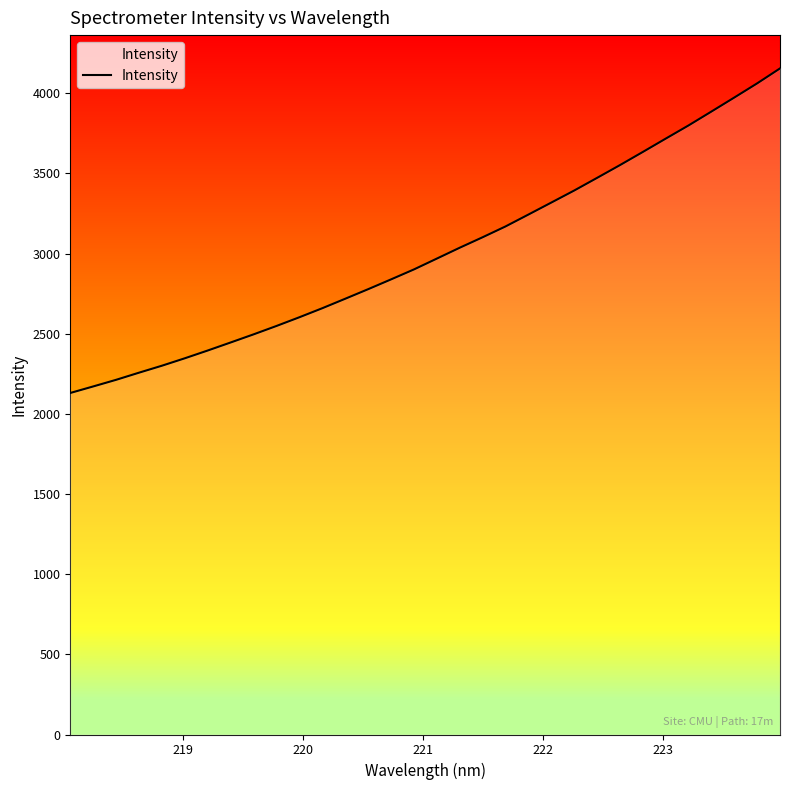

What is the greatest value displayed?

4155.2